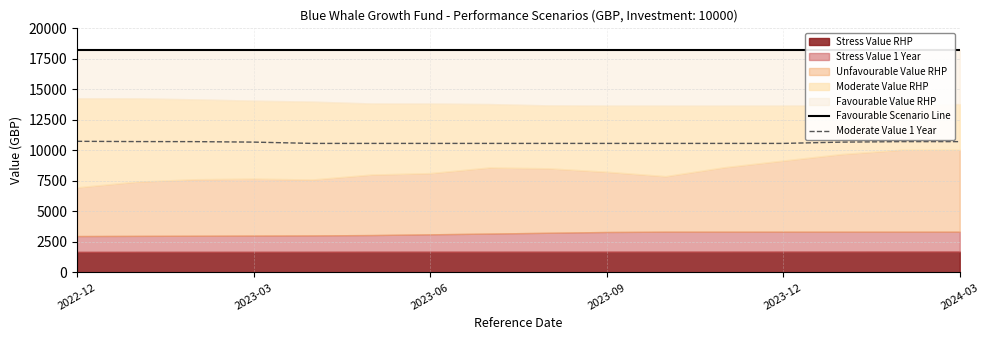

What is the value of the Moderate Value 1 Year point at the 3rd from the left?

10719.9